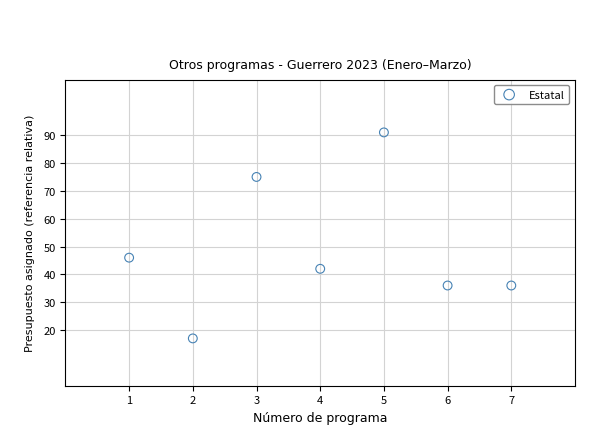

What is the average Y value?

49